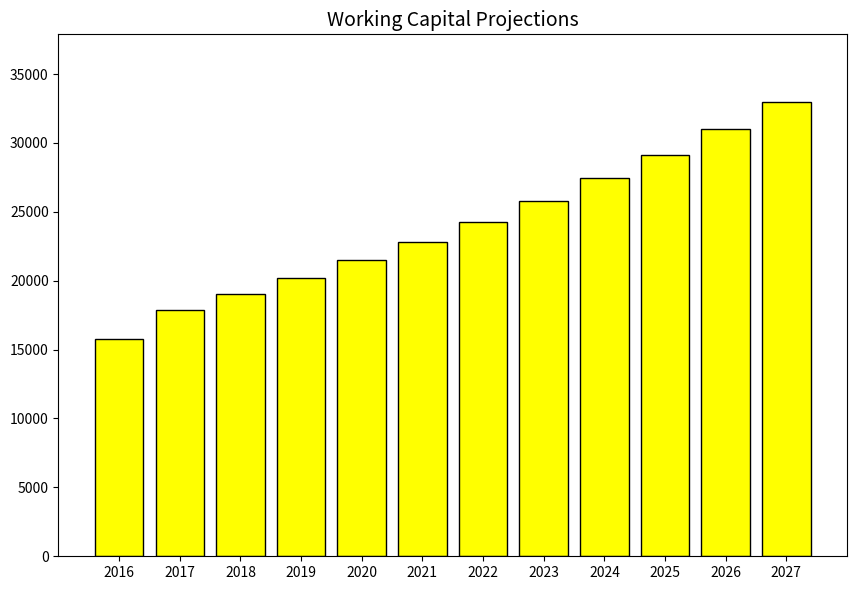

What is the smallest value displayed?

15754.0